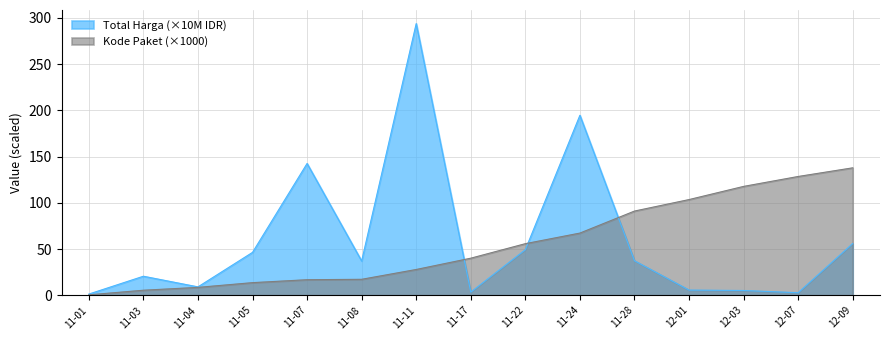

Which series has the largest range (max minus min)?

Total Harga (×10M IDR)